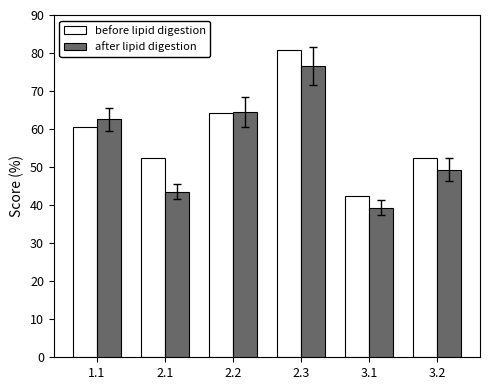

Between 2.2 and 3.1, which series saw the biggest shift?

after lipid digestion